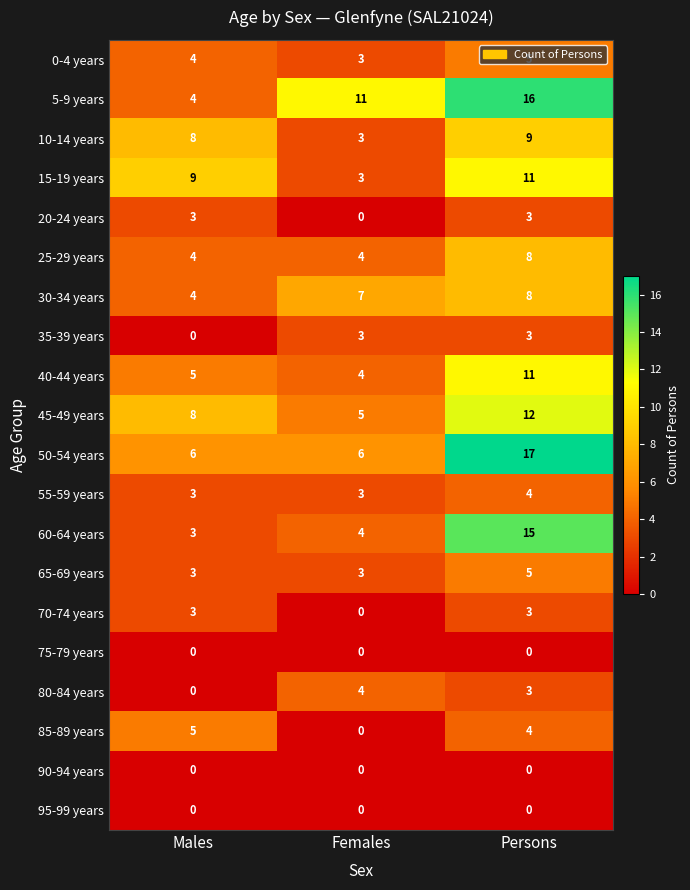

At how many categories does at least one series exceed 5?

3